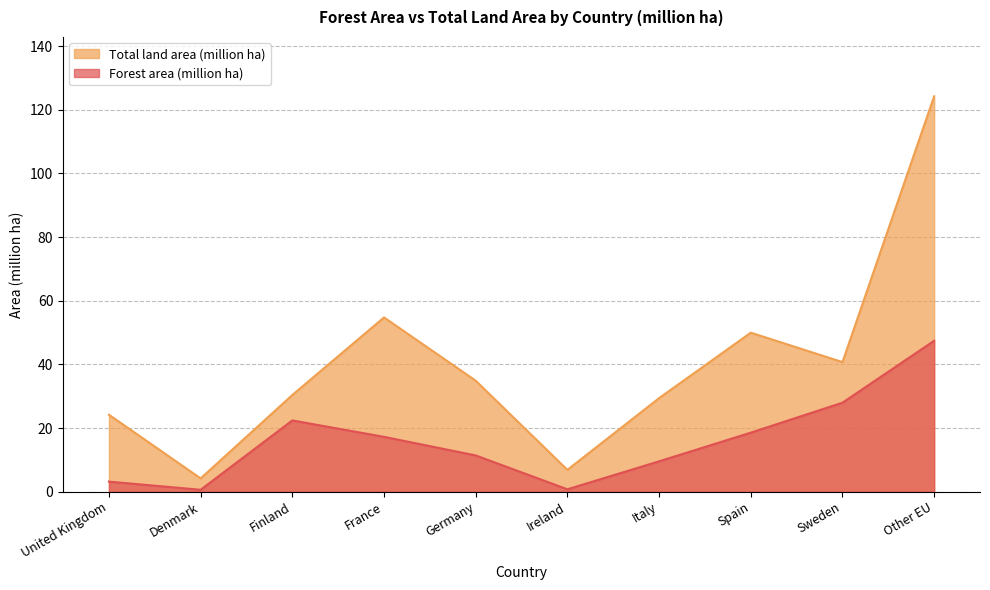

At which label does Forest area (million ha) reach its peak?

Other EU